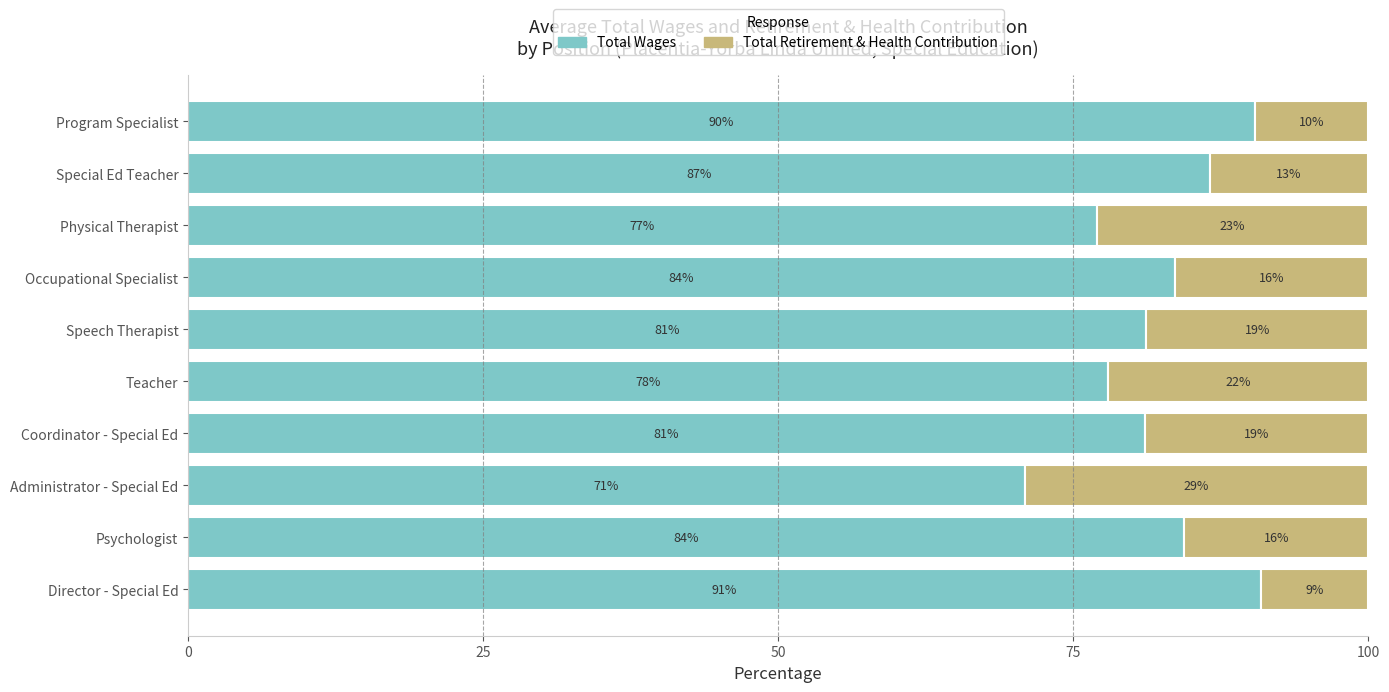

Is it true that Total Wages equals 81.0 at Coordinator - Special Ed?

True